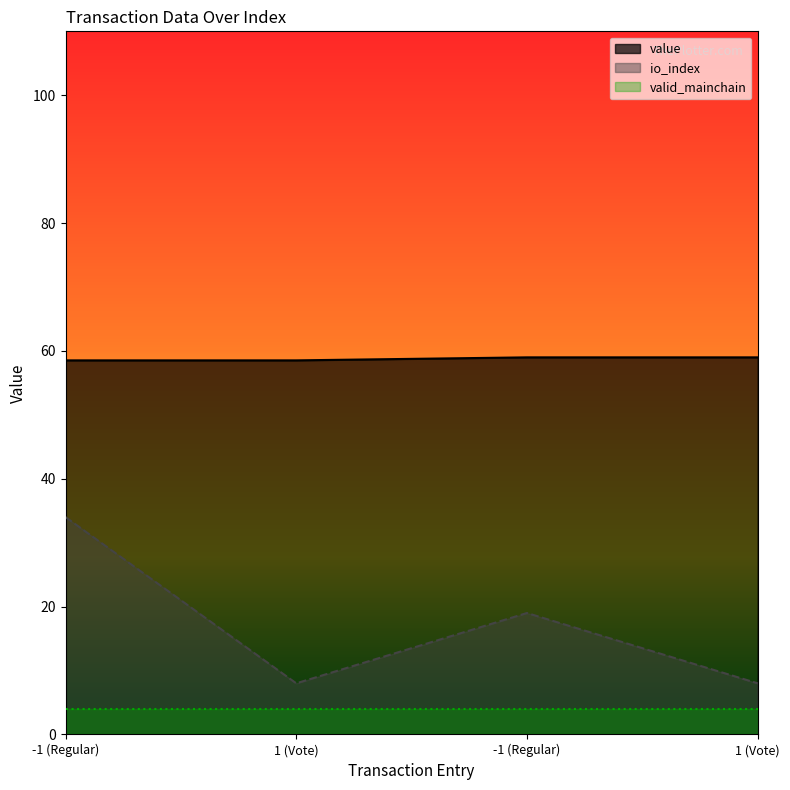

List the series in order of their peak value, highest first.

value, io_index, valid_mainchain